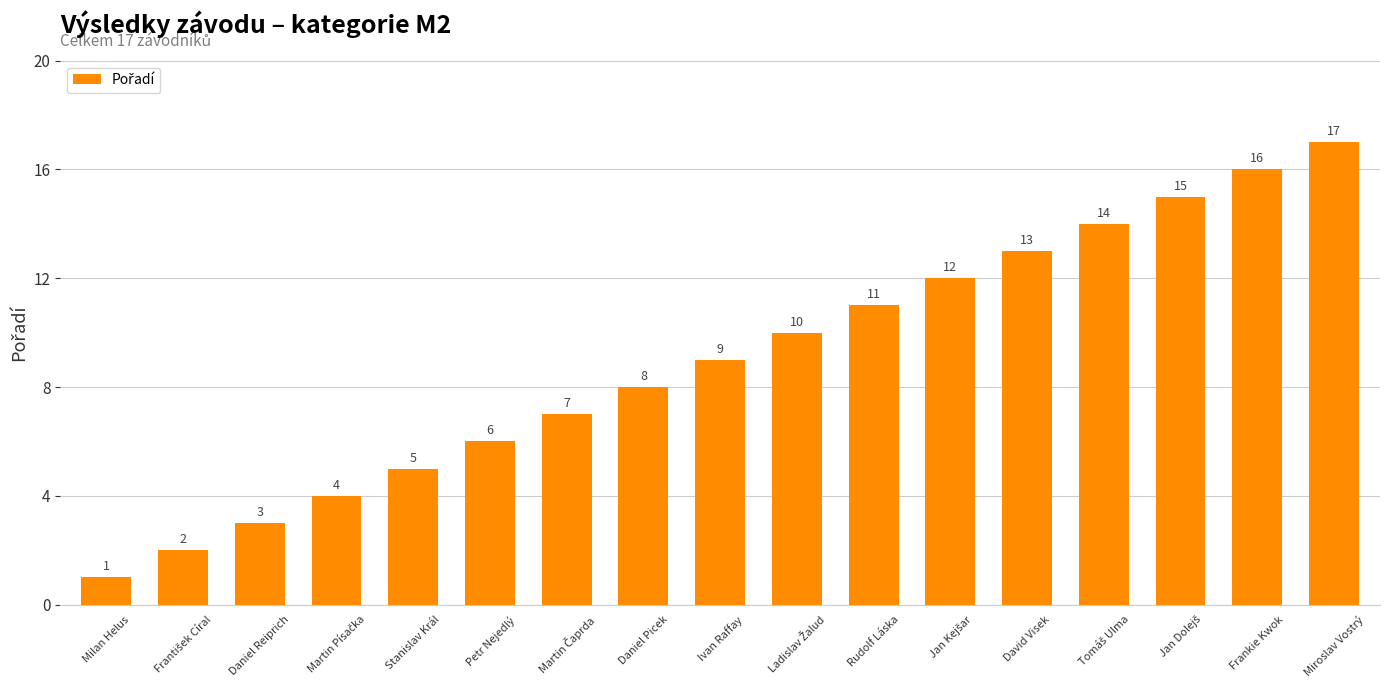

What is the approximate value at Frankie Kwok, to the nearest 5?

15